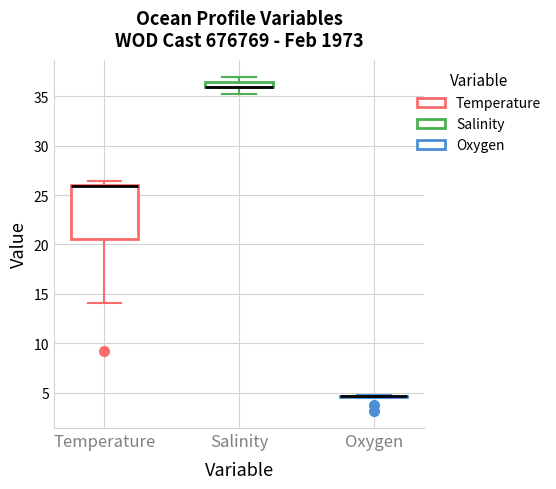

Comparing the boxes themselves (not the whiskers), which one is the tallest?

Temperature